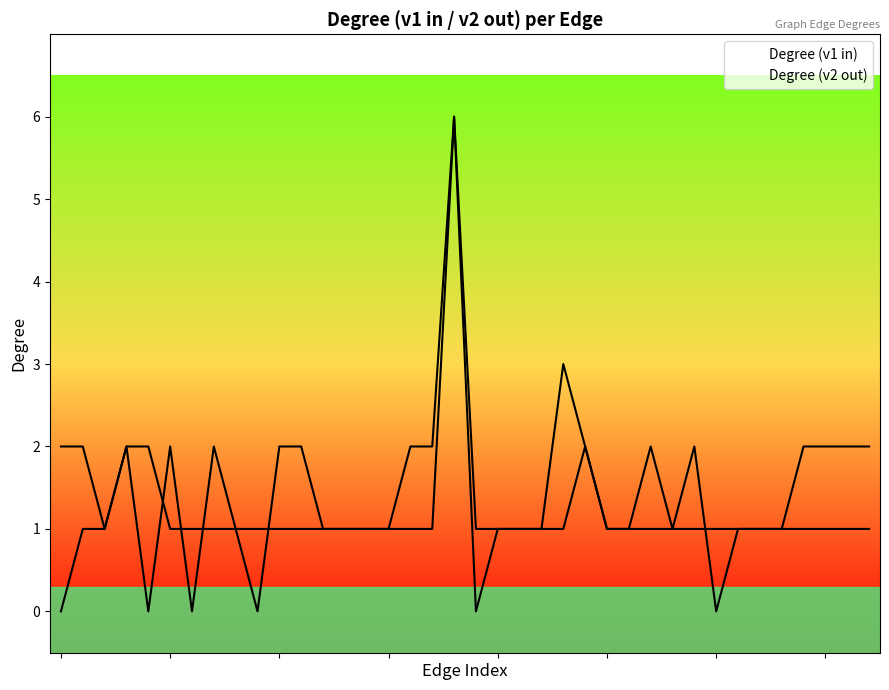

Which series has the largest total across all categories?

Degree (v2 out)